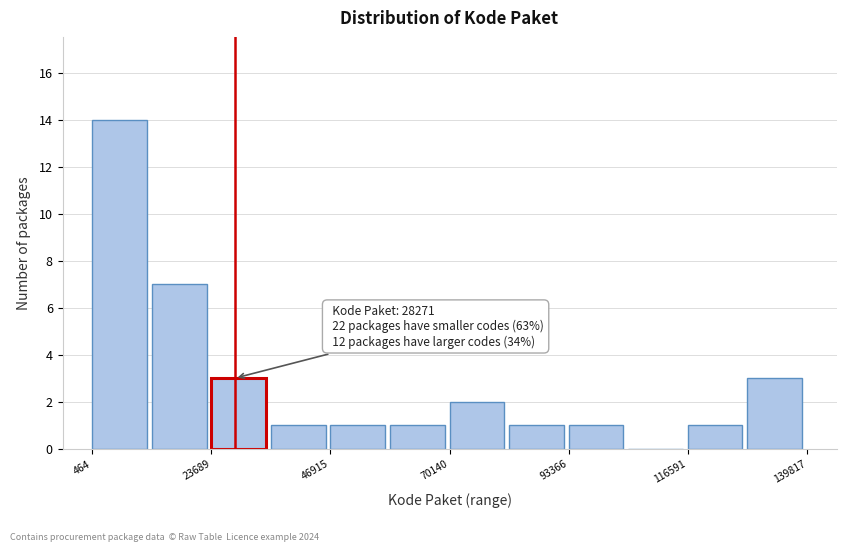

Around what value on the x-axis is the tallest bar? Give the approximate position of its centre, as read against the axis.

5000